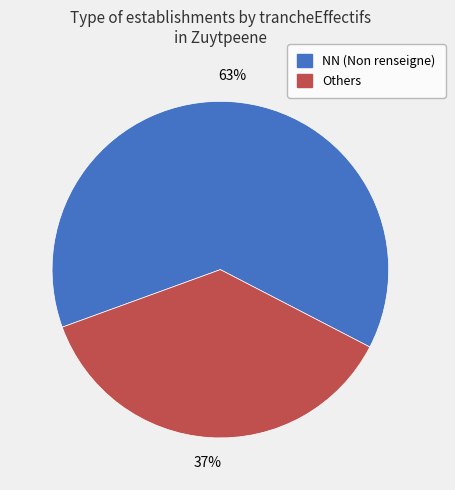

How many segments does this pie chart have?

2